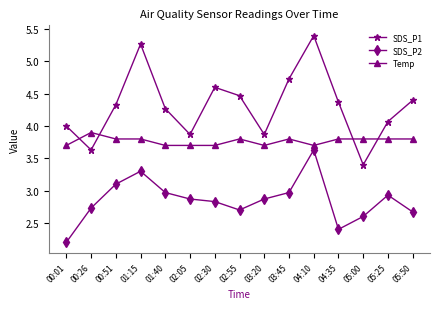

At which category does SDS_P1 reach its first local valley?

00:26